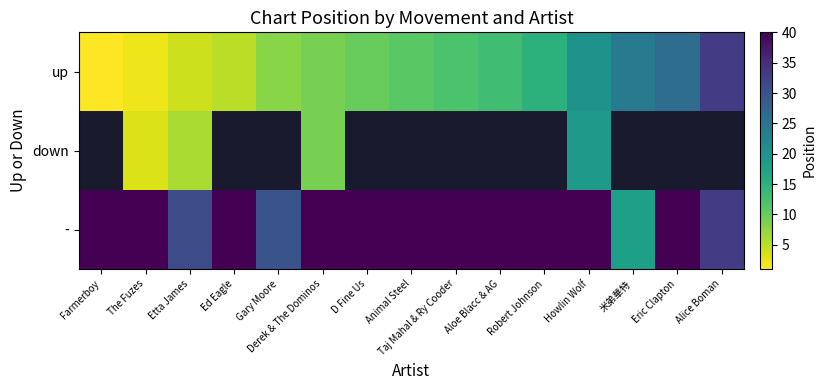

What is the average value of the up series?

12.9